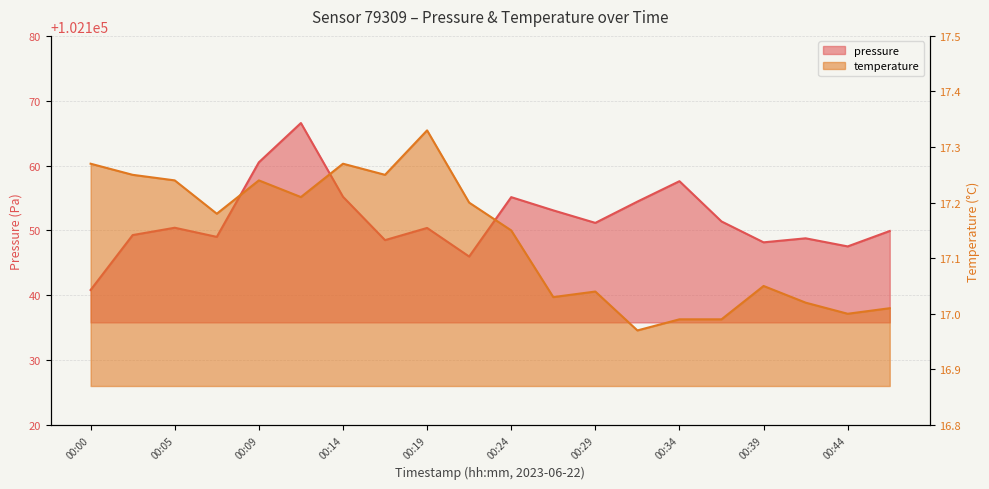

True or false: pressure and temperature intersect in this chart.

False